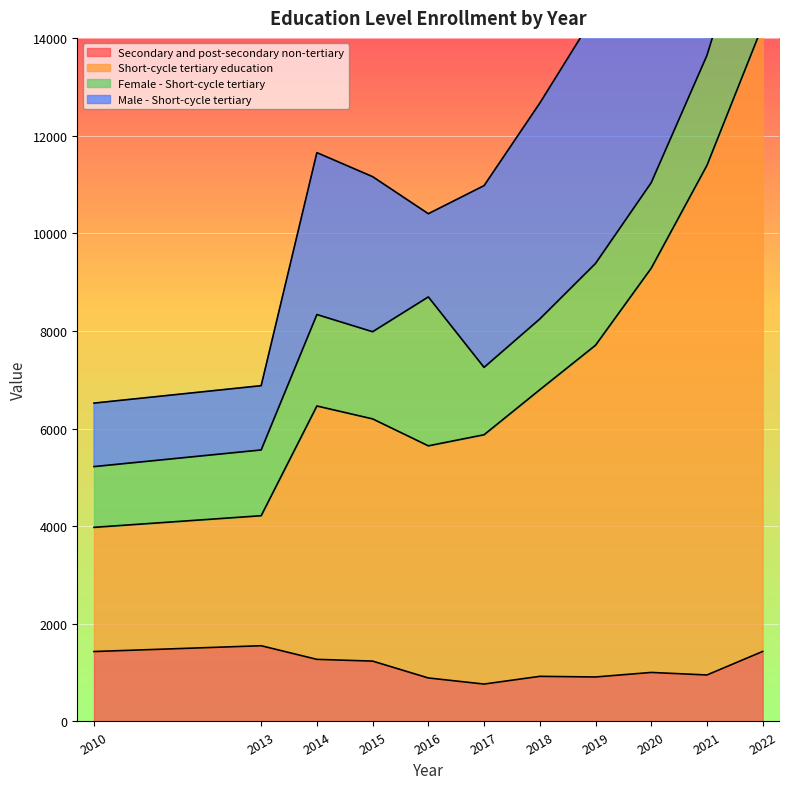

True or false: Secondary and post-secondary non-tertiary and Short-cycle tertiary education intersect in this chart.

False